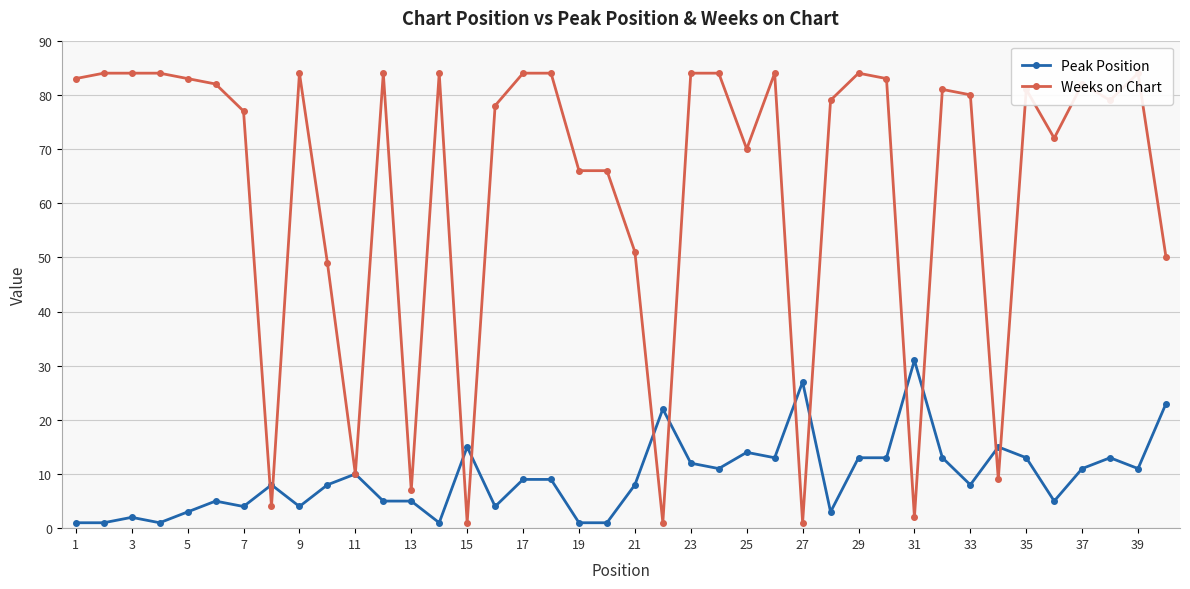

True or false: Peak Position and Weeks on Chart cross at least once.

True